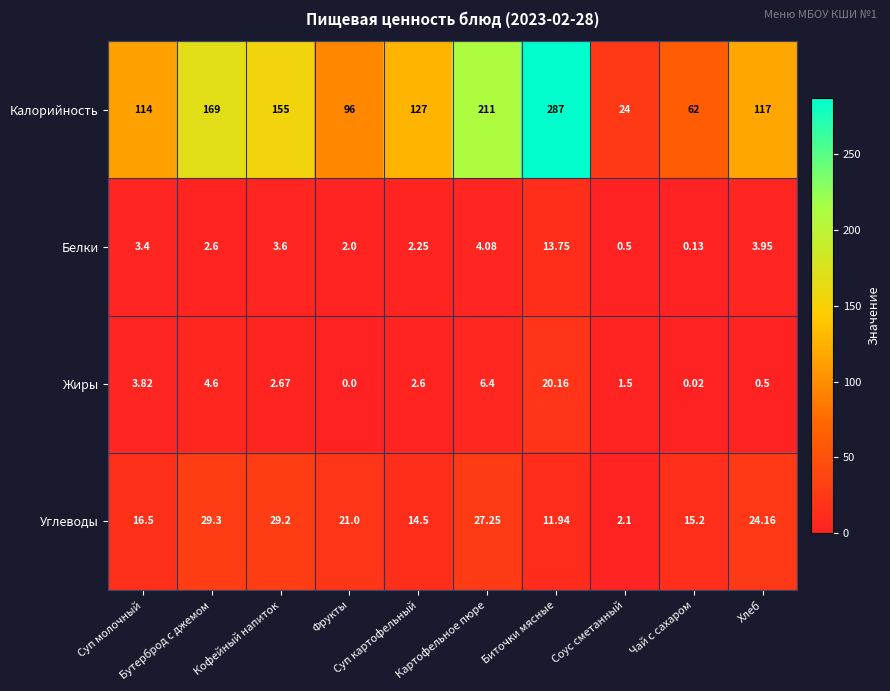

At which category is the sum across all series the highest?

Биточки мясные